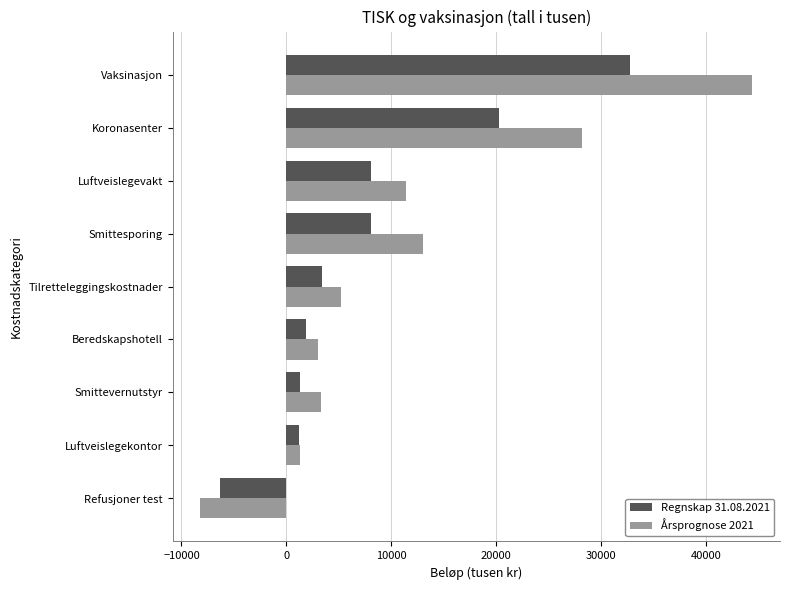

The Regnskap 31.08.2021 series shows 12848 at Smittesporing. True or false?

False